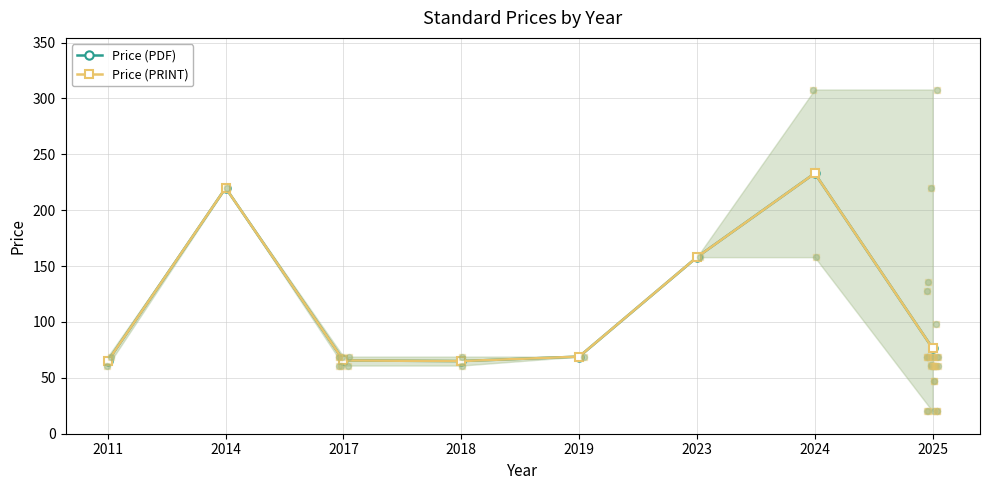

At how many categories does at least one series exceed 165?

2